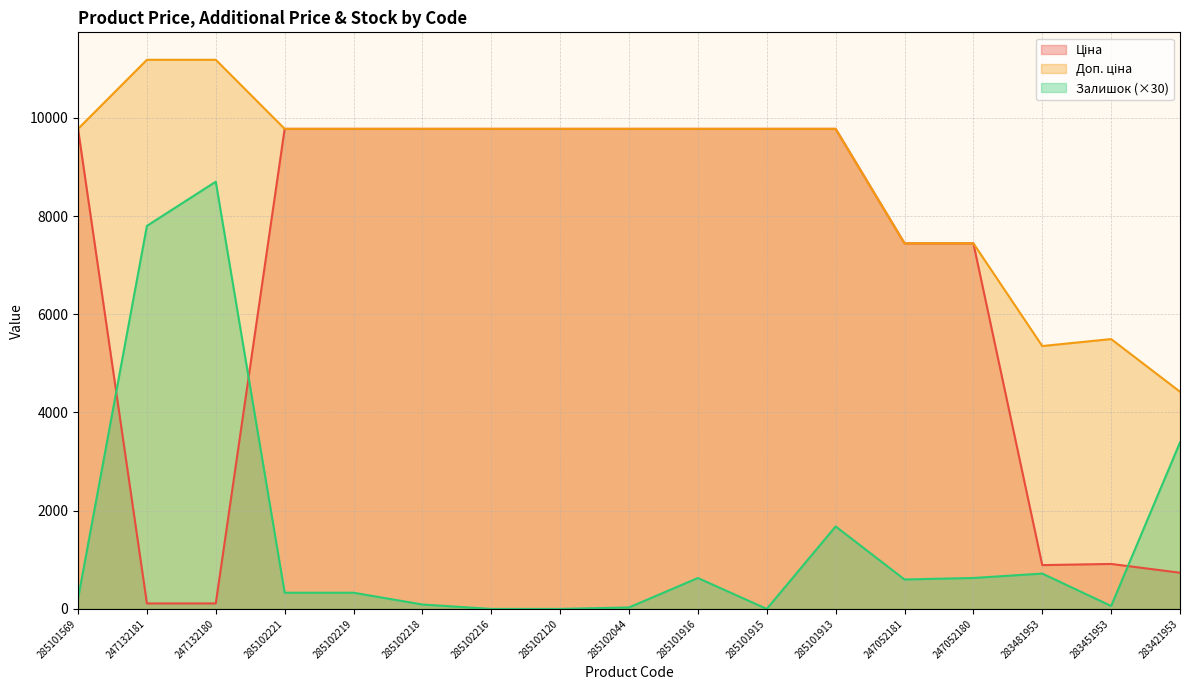

The value of Залишок at 247052180 is 968.4. True or false?

False